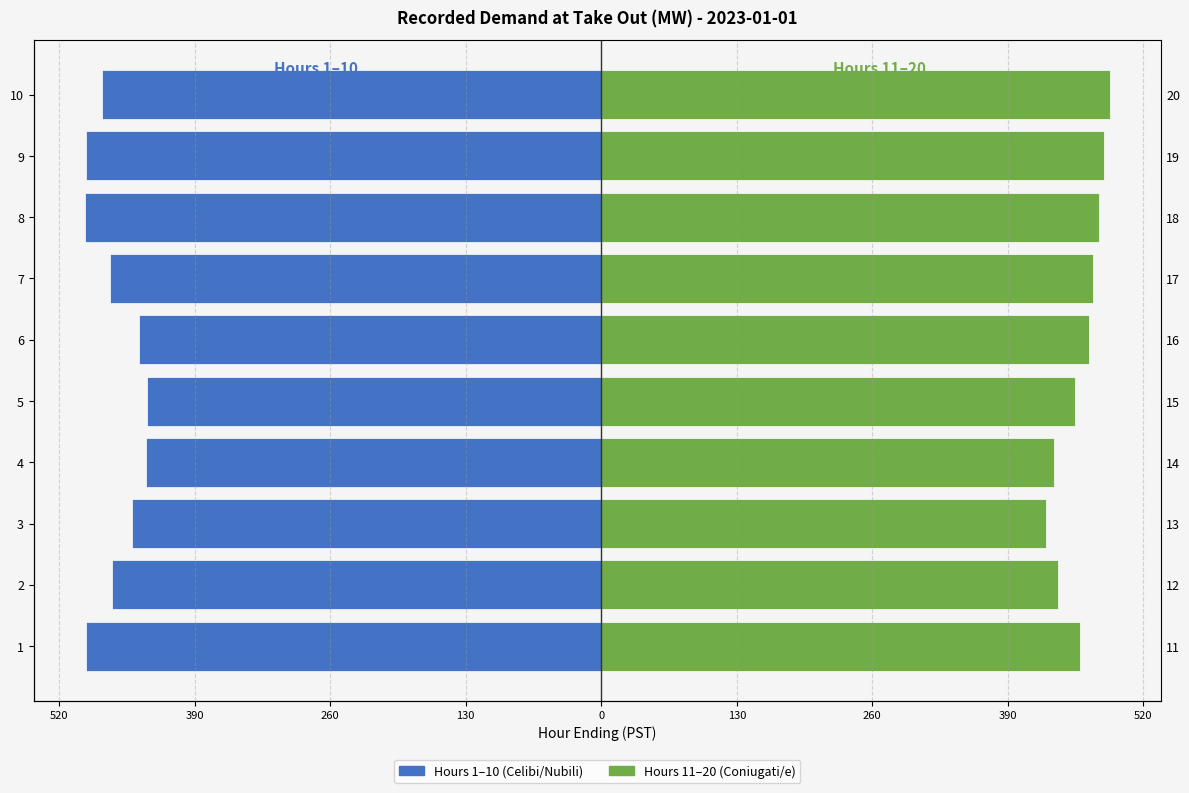

The Hour 1-10 (Celibi/Nubili) series shows -757.2 at 6. True or false?

False